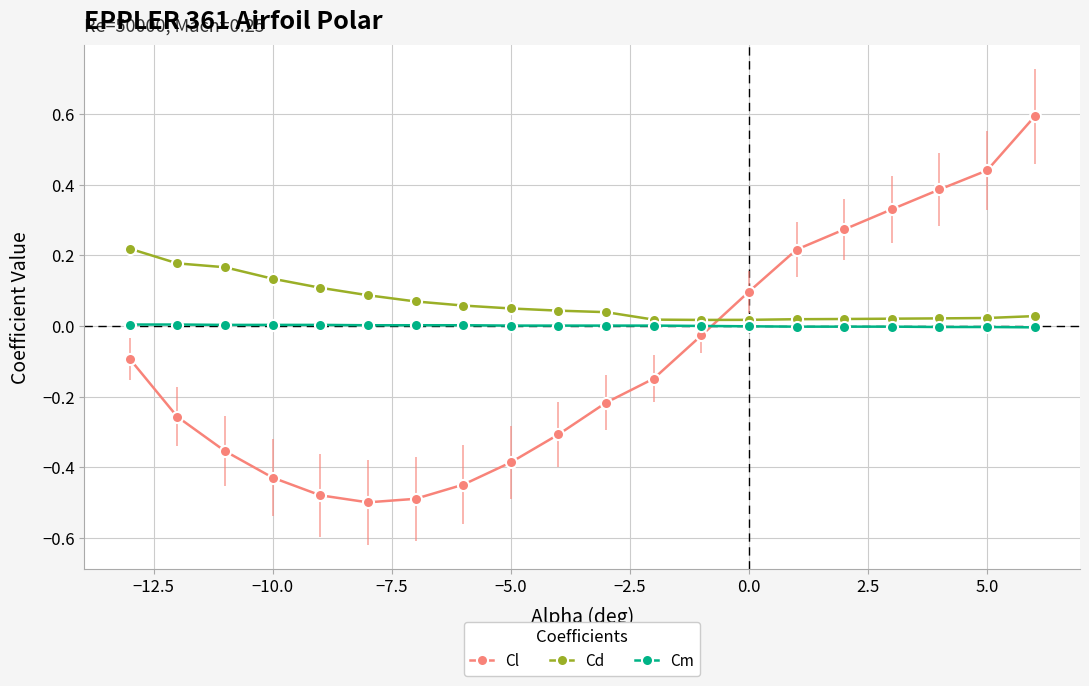

True or false: Cl has more than 1 points higher than both neighbors.

False